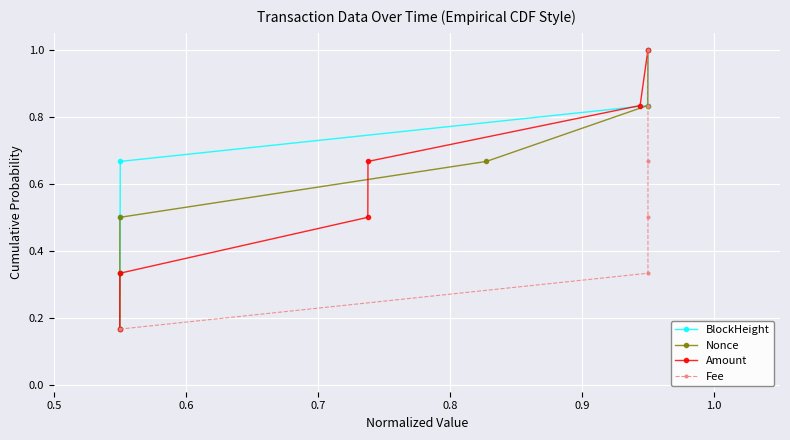

What is the value of the BlockHeight point at the 3rd from the left?

0.5